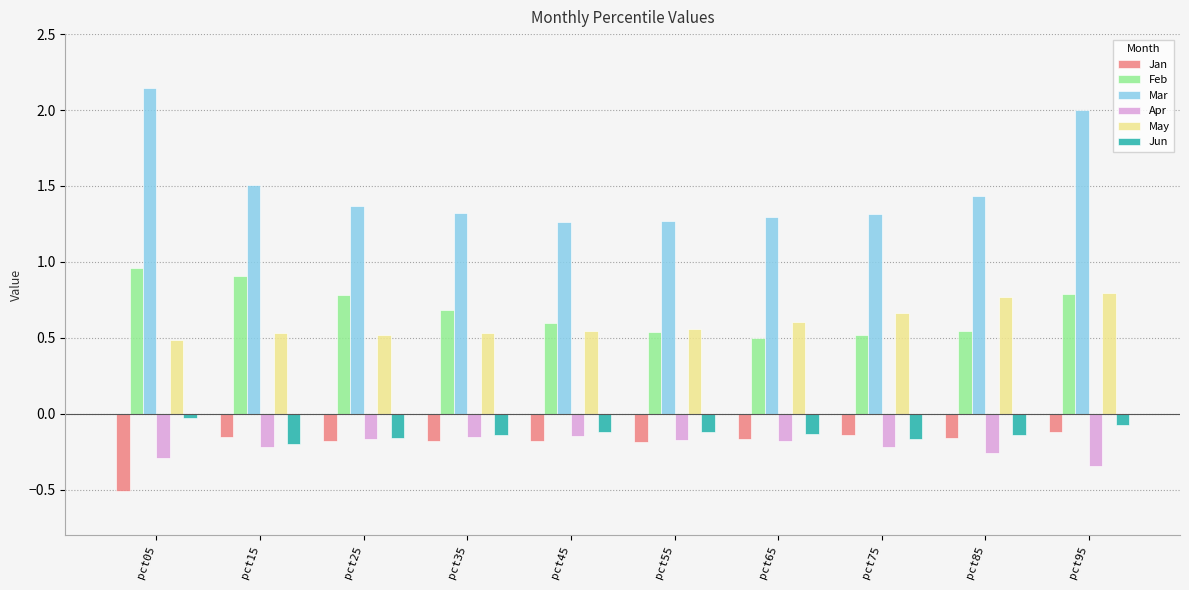

Which label corresponds to the smallest value in the chart?

pct05